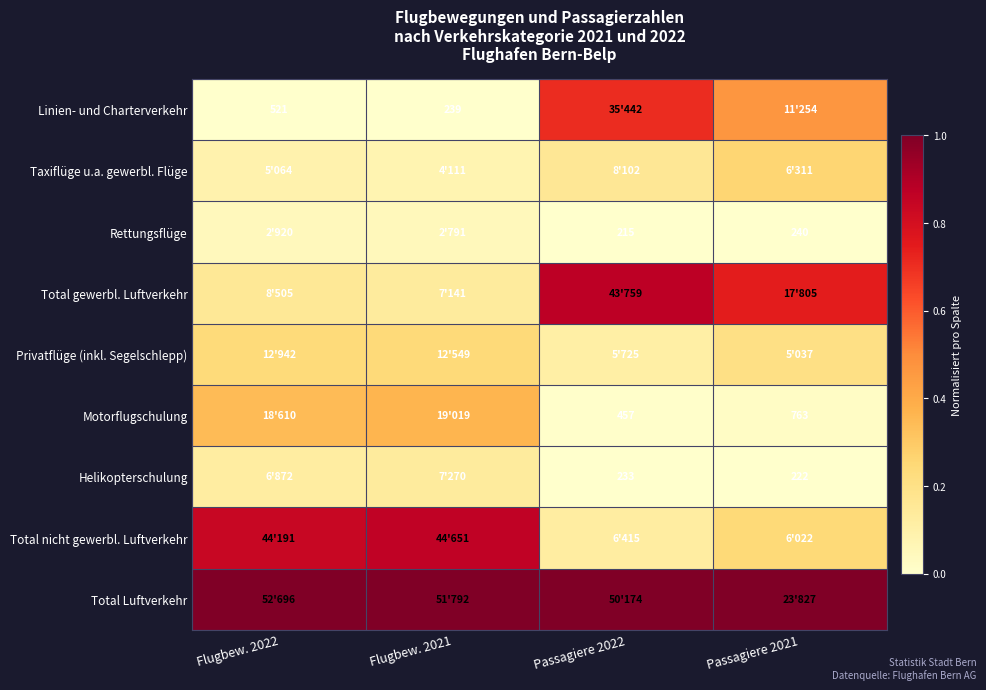

At how many categories does at least one series exceed 0?

4